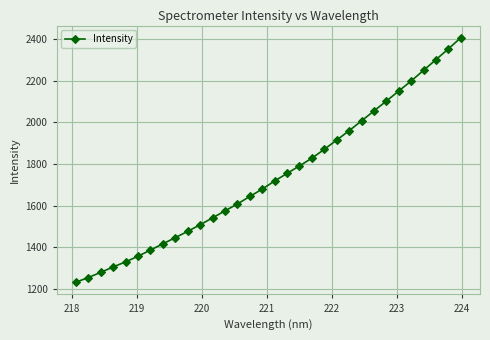

What is the value of the 27th point from the left?

2151.0